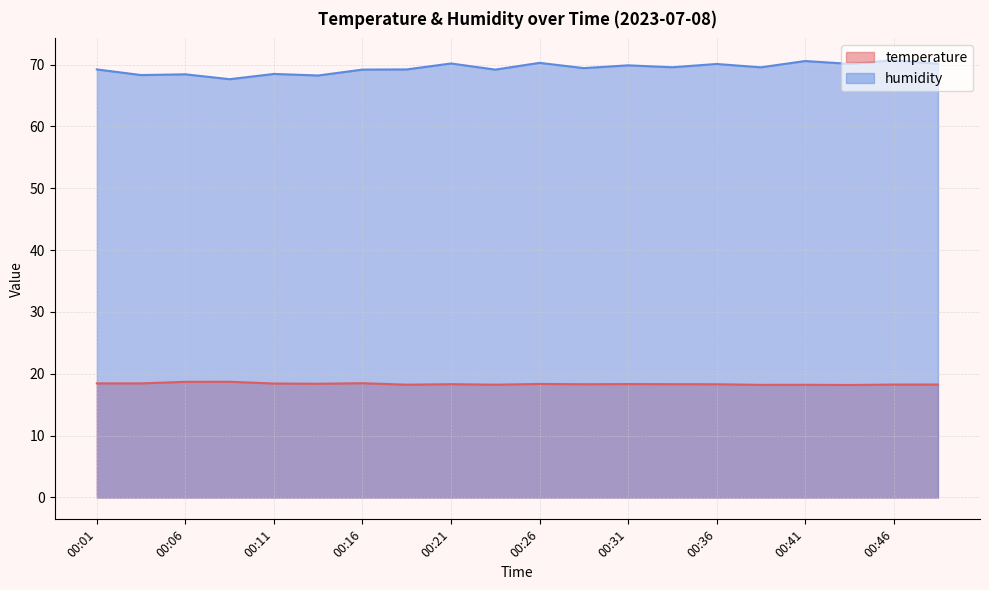

What is the difference between the maximum and second lowest values in the temperature series?

0.5